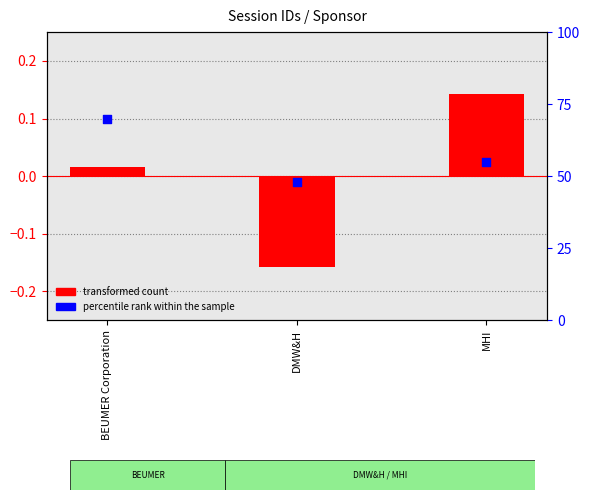

At how many categories does at least one series exceed 35?

3